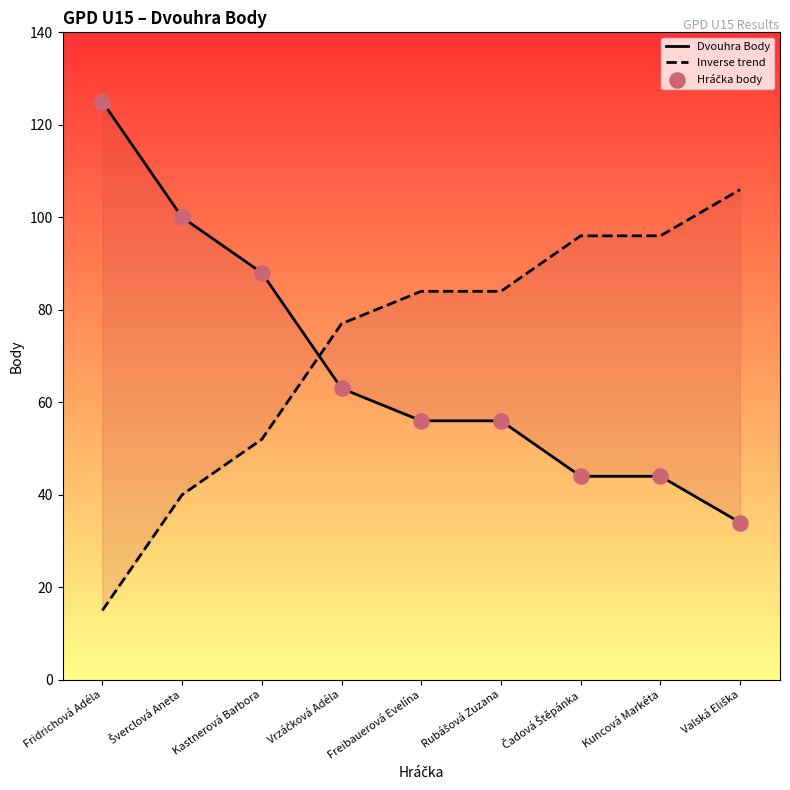

Is the value of Inverse trend at Rubášová Zuzana greater than the value of Dvouhra Body at Freibauerová Evelína?

Yes